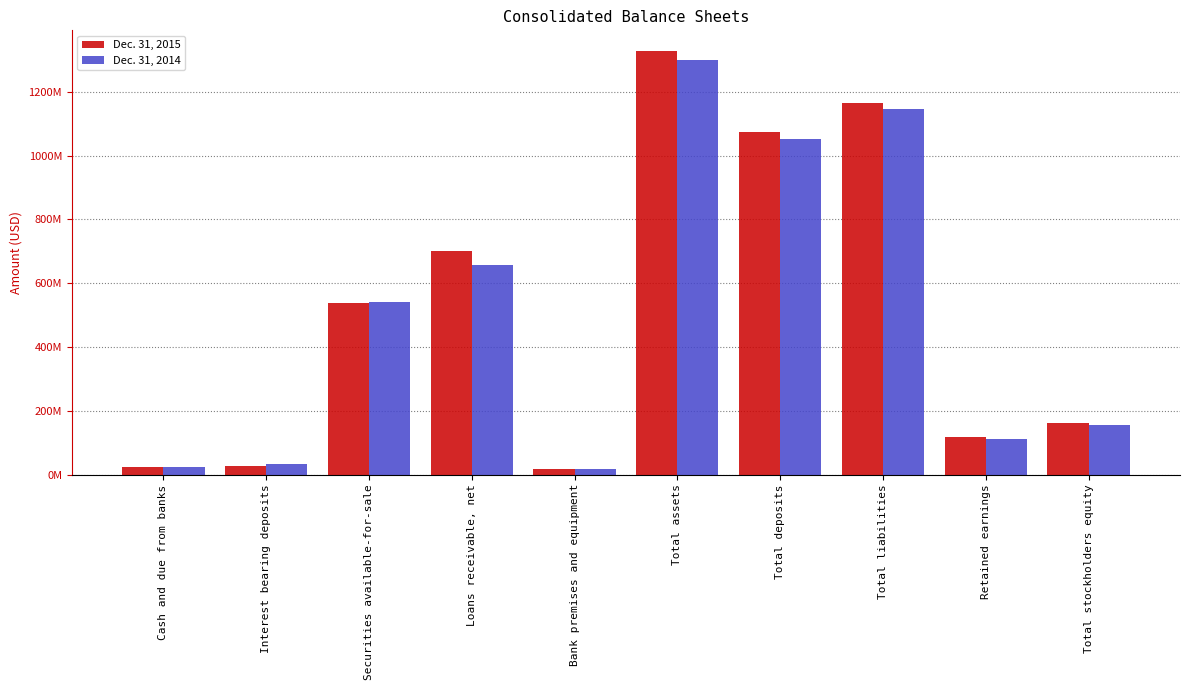

Is the value of Dec. 31, 2015 at Retained earnings greater than the value of Dec. 31, 2014 at Total liabilities?

No